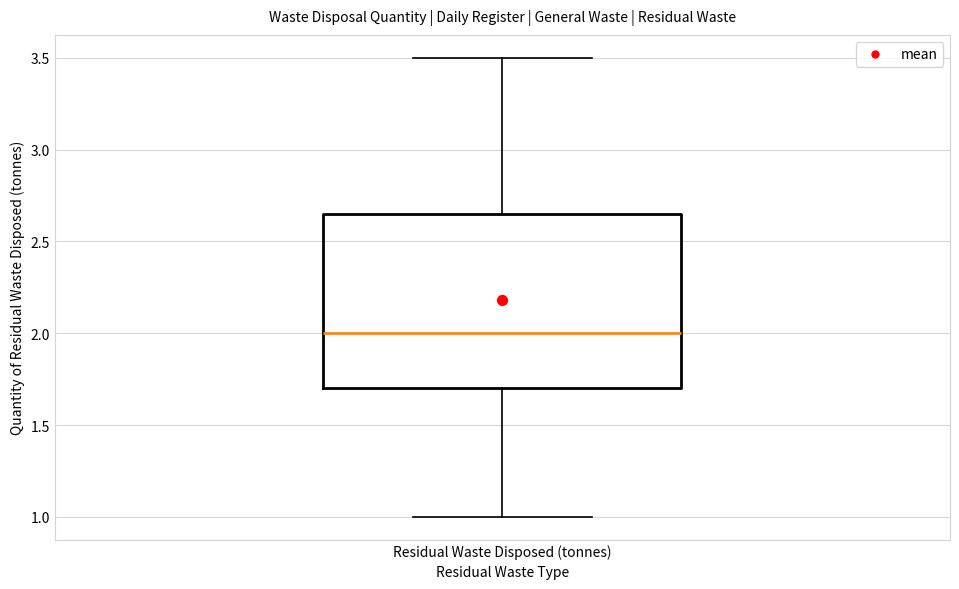

Transcribe this box plot: give where the median line is, the range the box spans, and where the two whiskers end, as read against the y-axis. The values are not printed on the chart, so give them approximately, as read against the axis.

median 2.00, box 1.70 to 2.65, whiskers 1.00 to 3.50